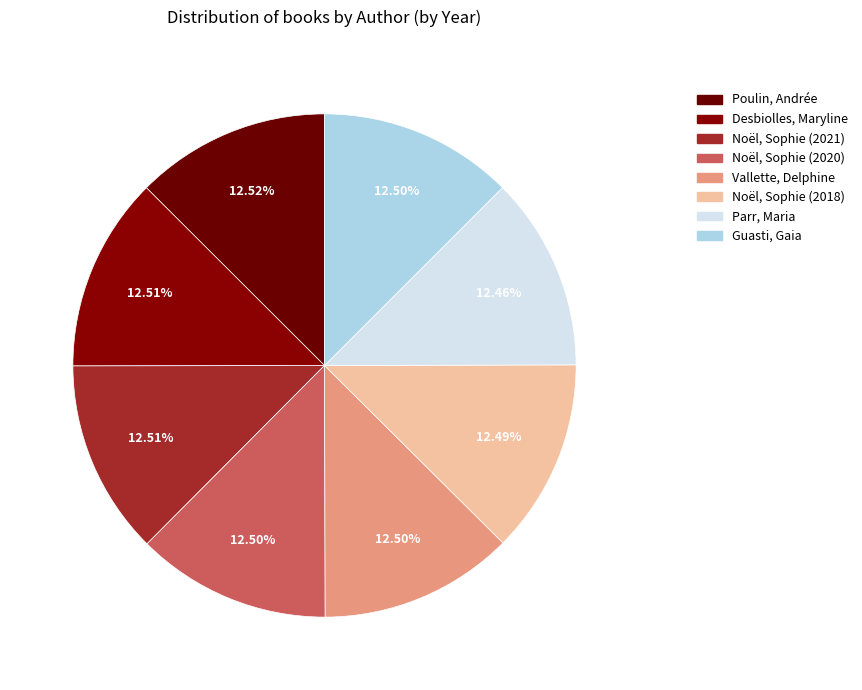

How many segments does this pie chart have?

8